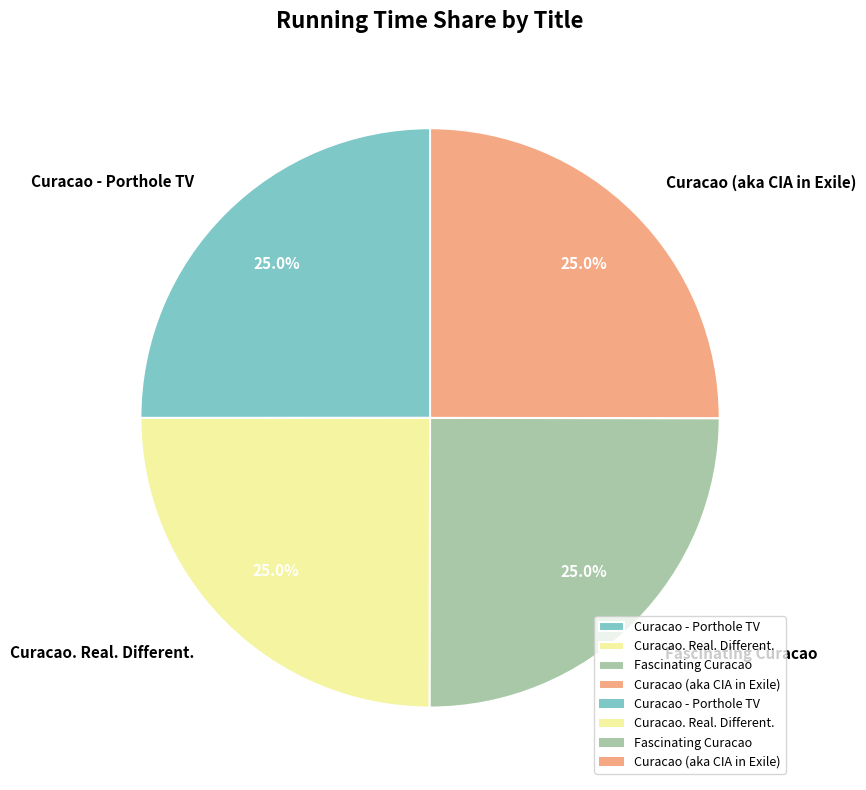

How many segments does this pie chart have?

4